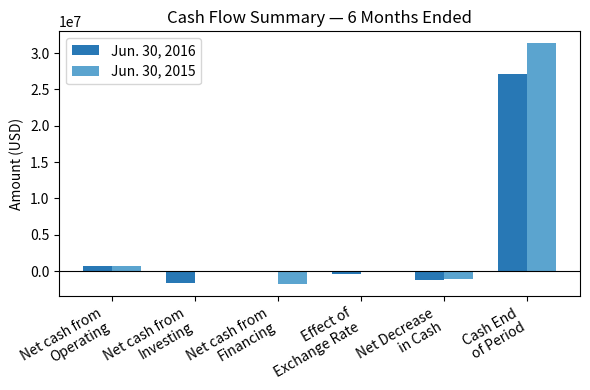

What is the maximum value shown in the chart?

31341423